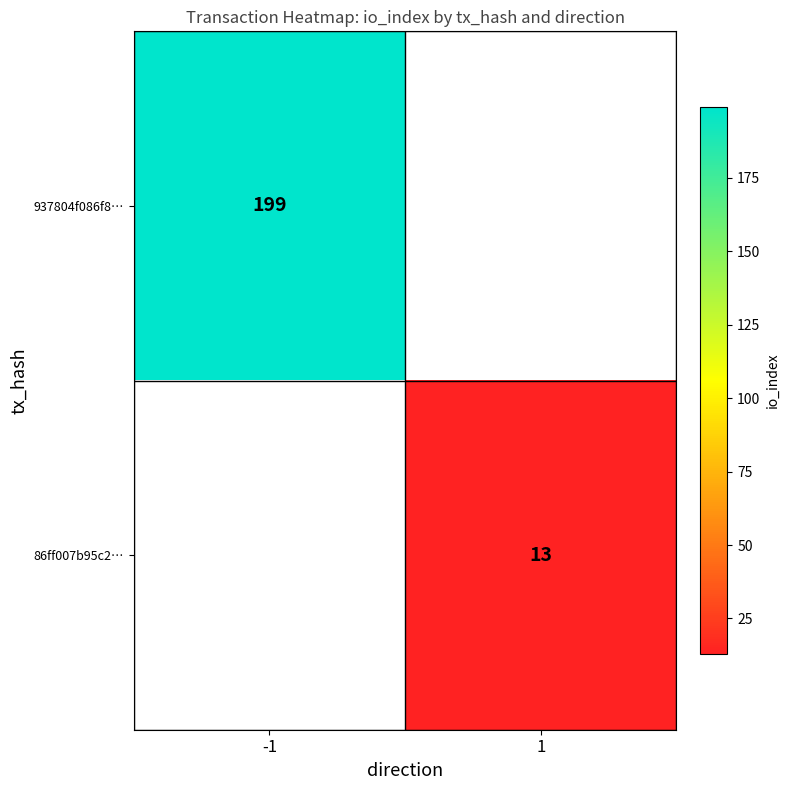

At which category does the chart reach its minimum across all series?

1